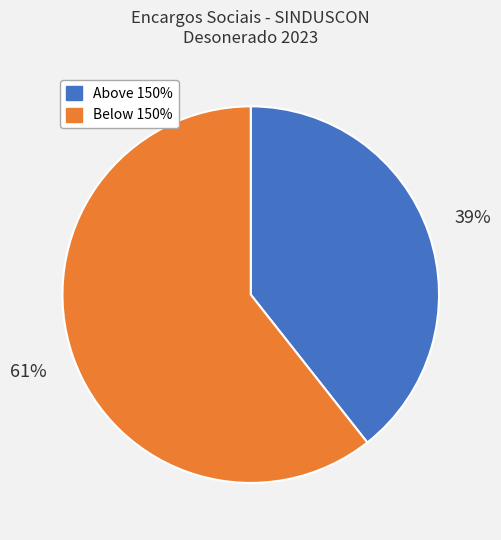

To the nearest percent, what is the average slice percentage?

50%